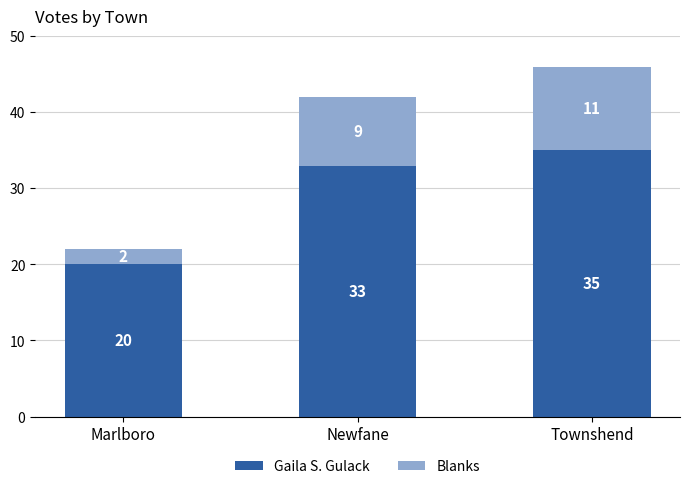

Reading left to right, list the values for the Gaila S. Gulack series.

20	33	35